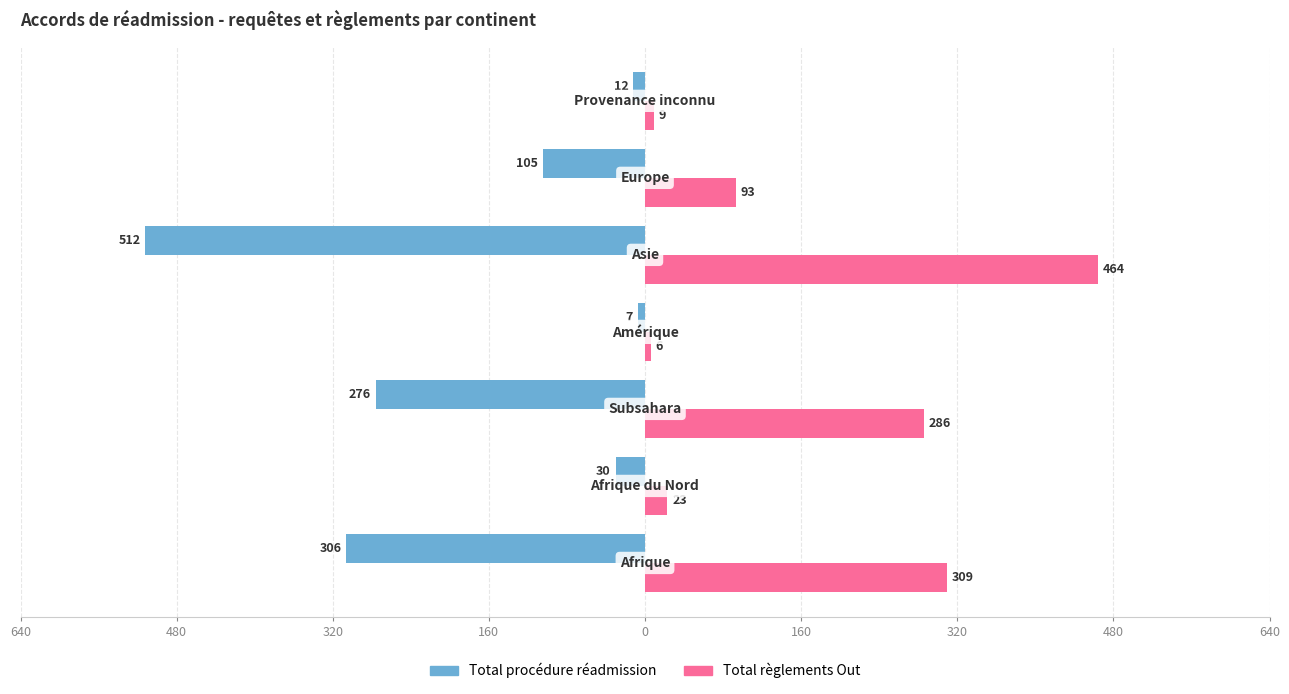

What are all the series names shown in the legend?

Total procédure réadmission, Total règlements Out